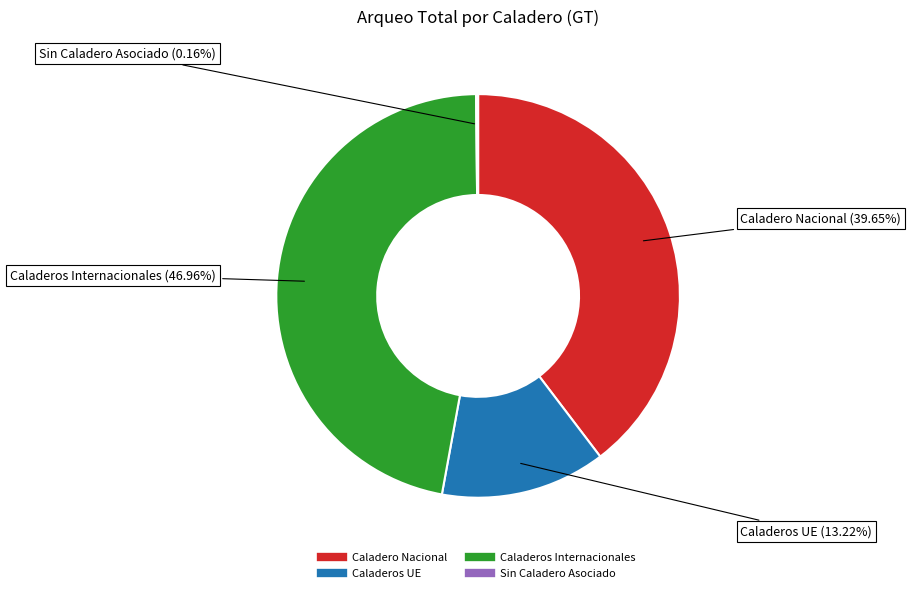

Is it true that Caladeros Internacionales is 47% of the pie?

True